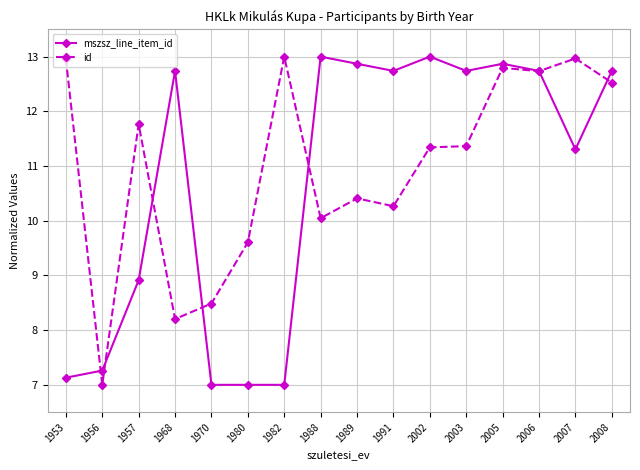

What is the spread (max minus min) of values at 1989?

2.5